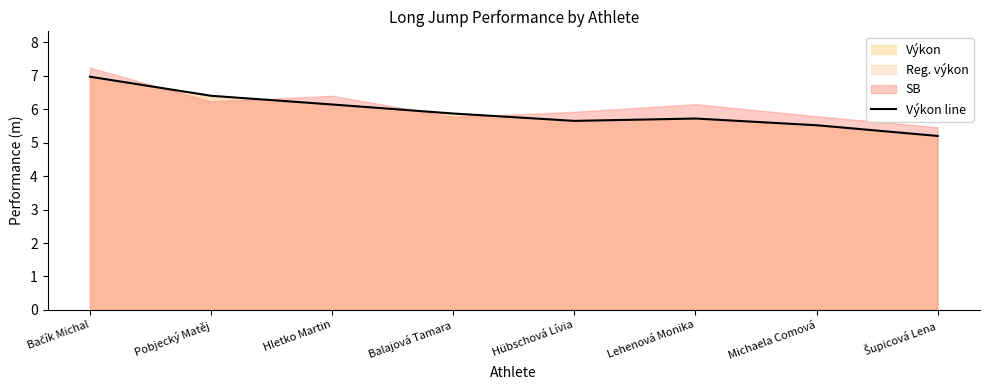

What is the ratio of the value at Hübschová Lívia to the value at Bačík Michal?

0.8